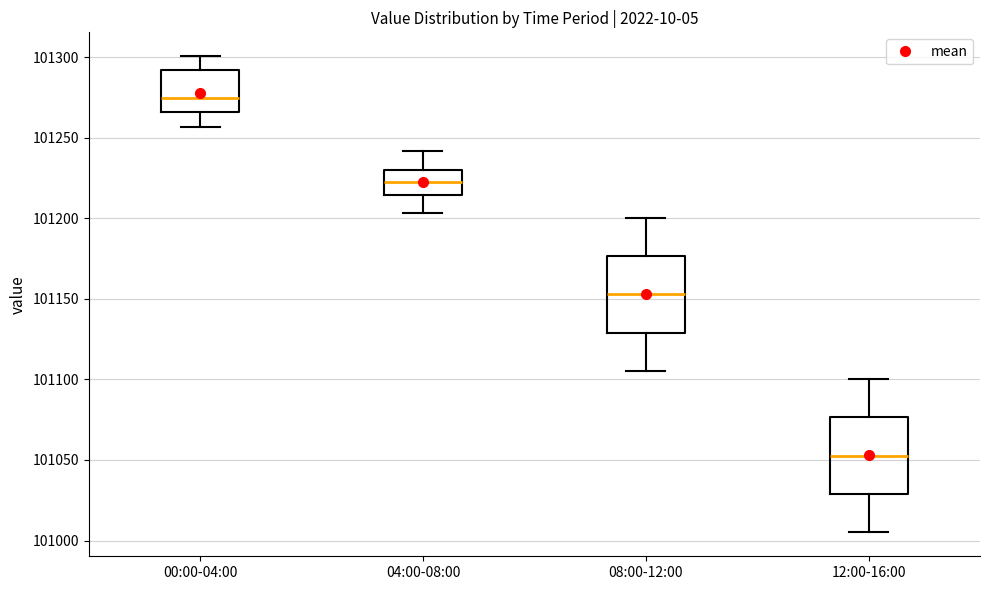

Where is the lower edge of the box for 04:00-08:00 on the y-axis? The values are not printed on the chart, so give them approximately, as read against the axis.

101215